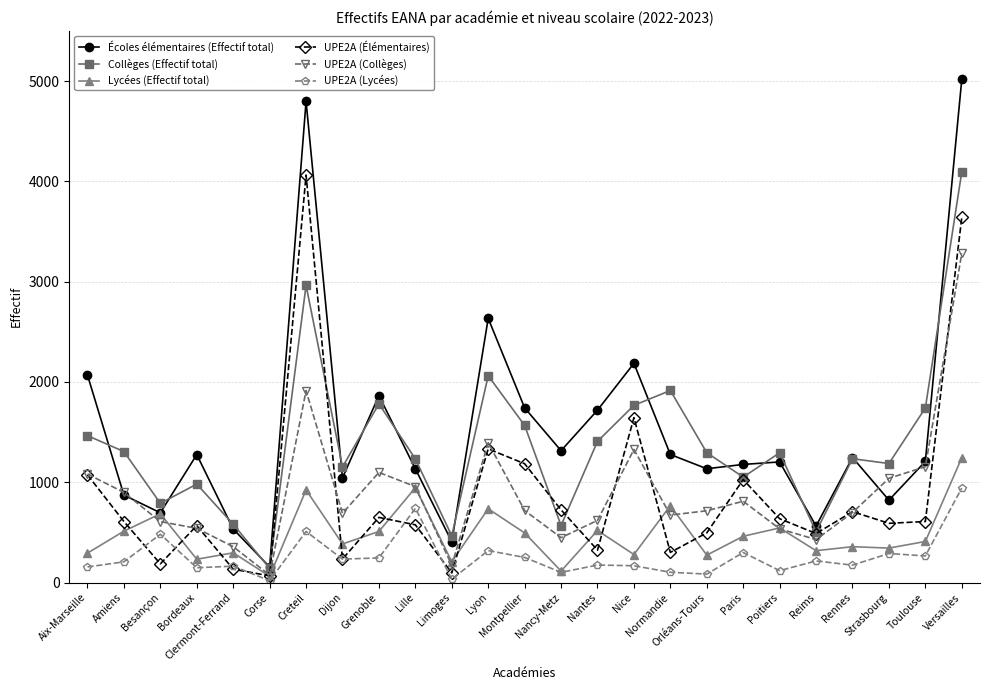

Where is Lycées (Effectif total) nearest to the value 654?

Besançon